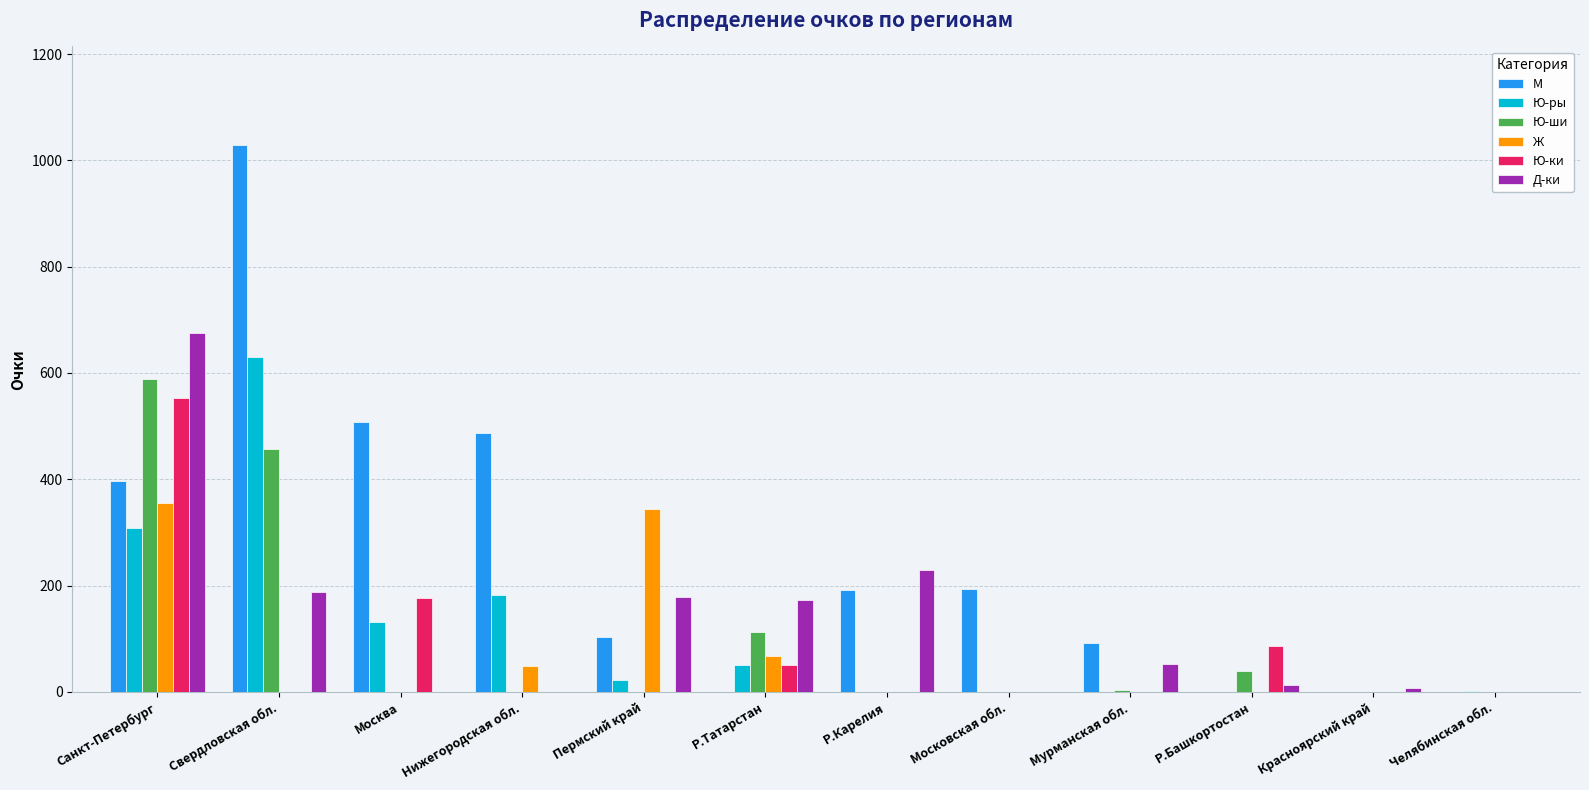

What is the sum of the Ю-ки values at Челябинская обл. and Москва?

176.0